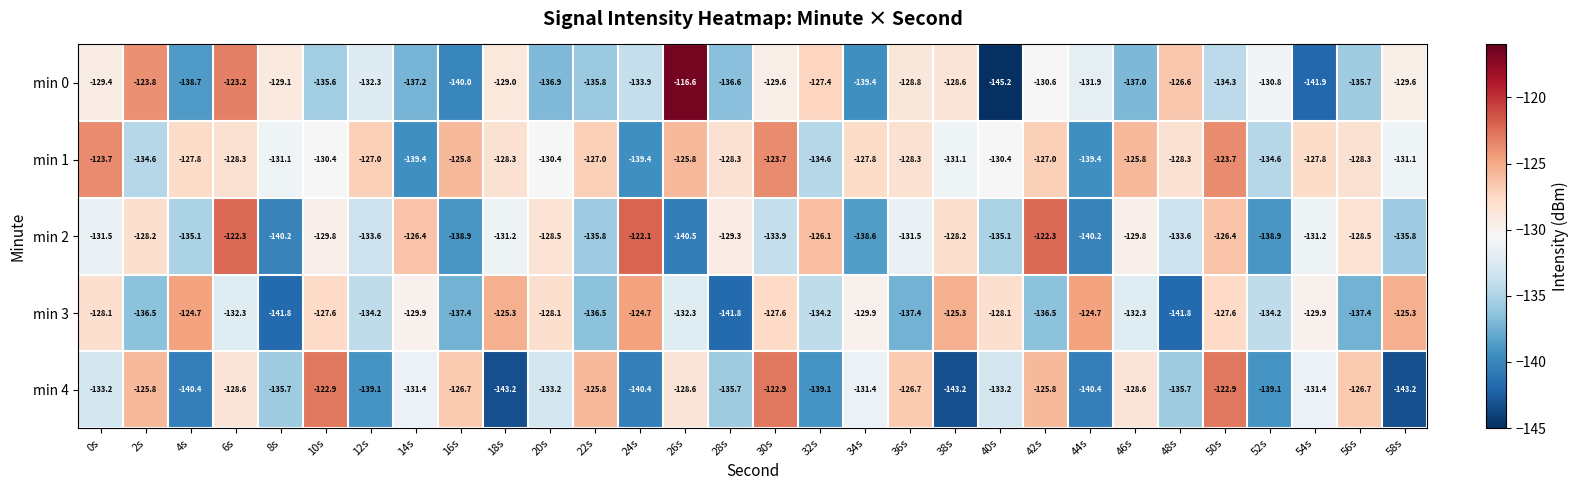

Is it true that min 1 equals -40.6 at 32s?

False